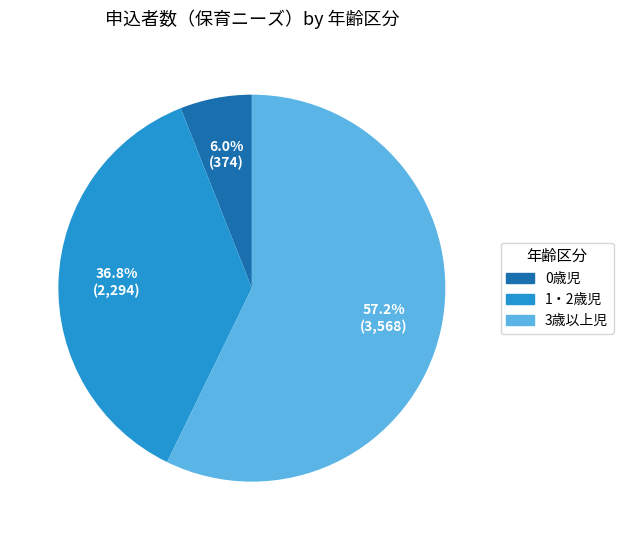

Do 1・2歳児 and 0歳児 together represent more than half of the pie?

No